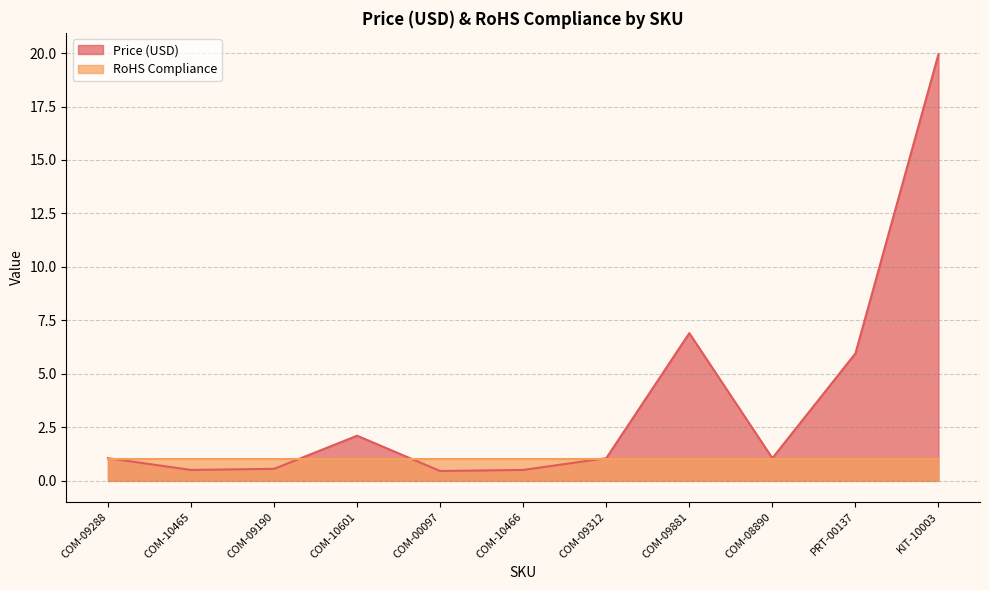

Count the number of categories in the chart.

11